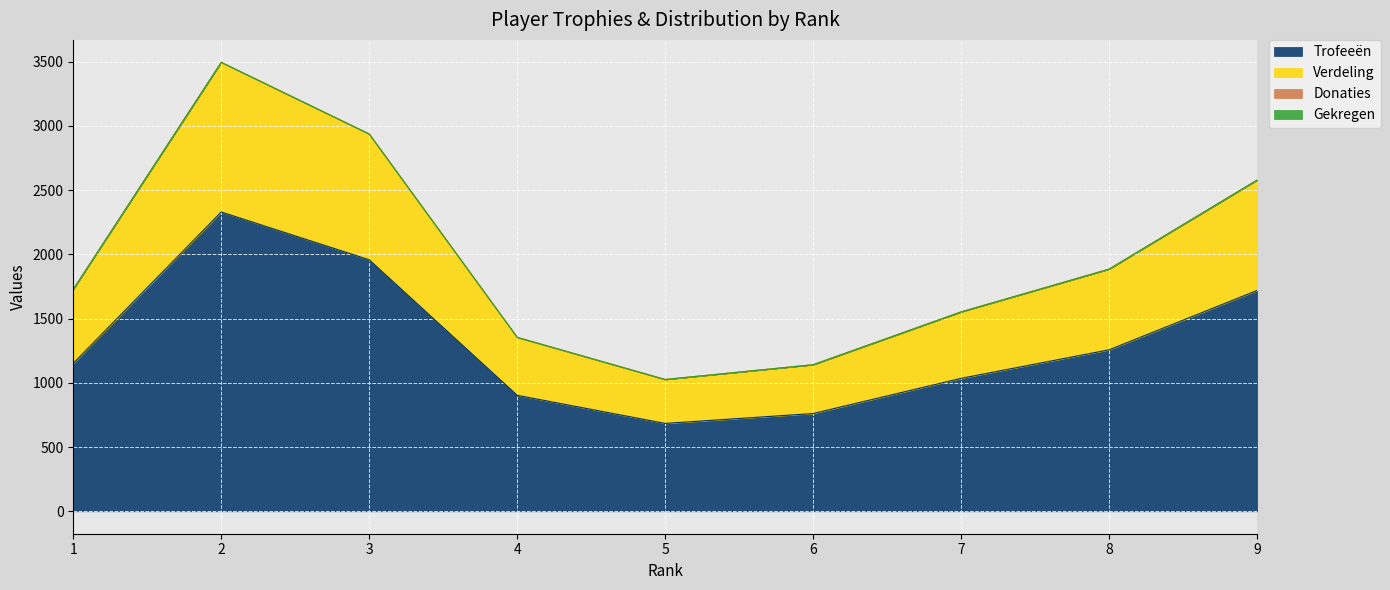

What is the maximum value for Verdeling?

3495